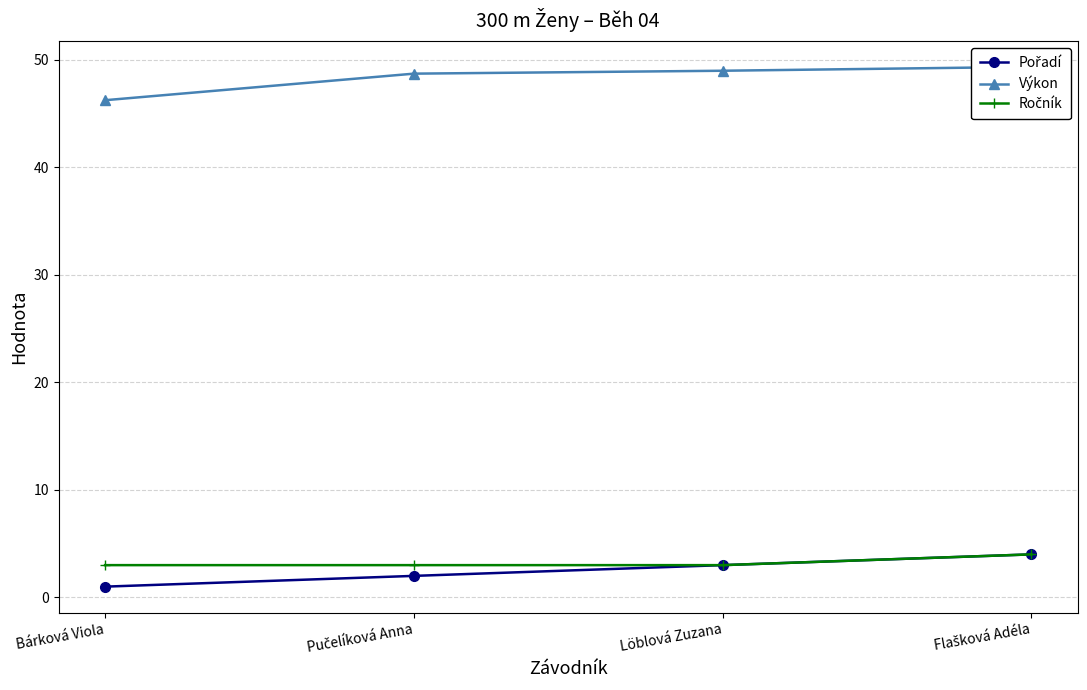

The Výkon series shows 46.2 at Bárková Viola. True or false?

True